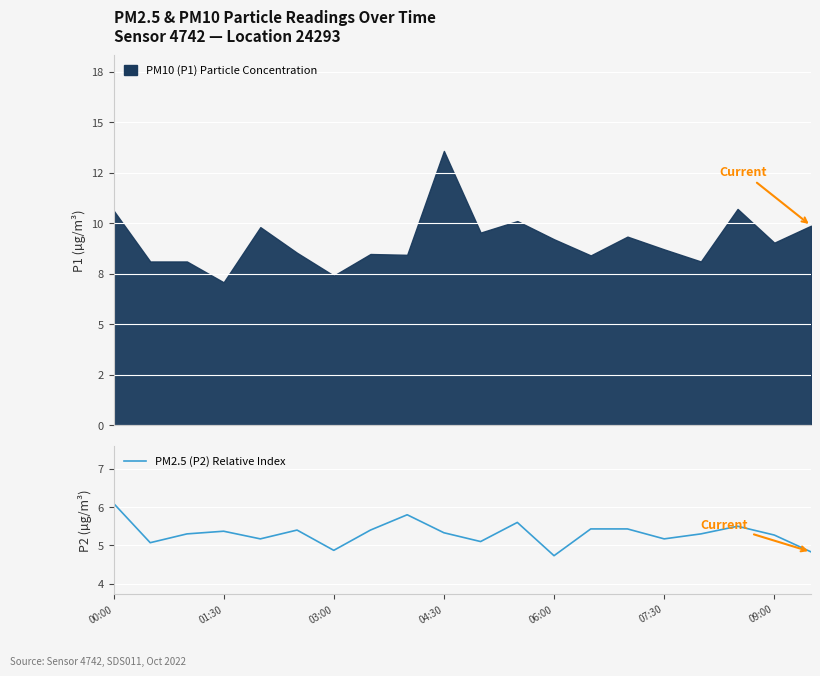

What is the difference between the maximum and minimum values?

1.4